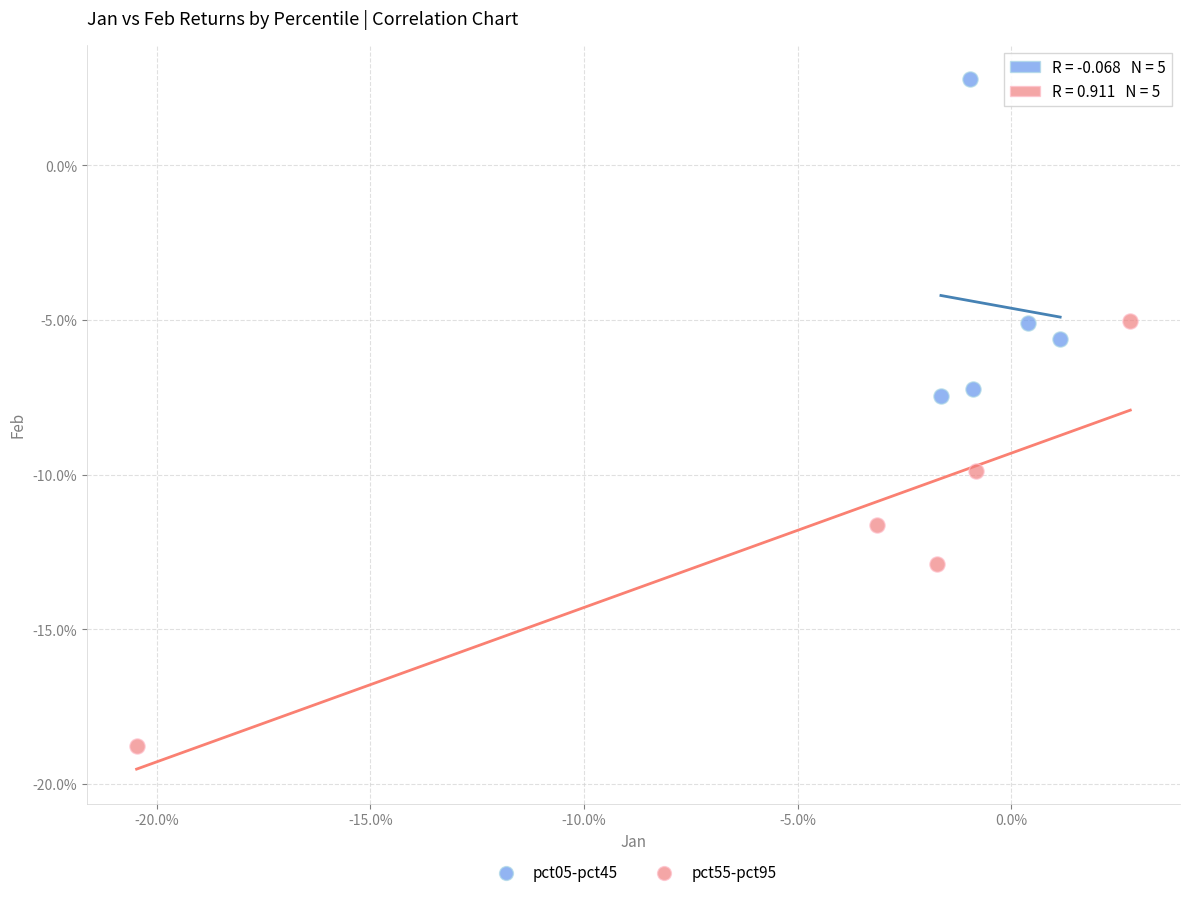

What are all the series names shown in the legend?

pct05-pct45, pct55-pct95